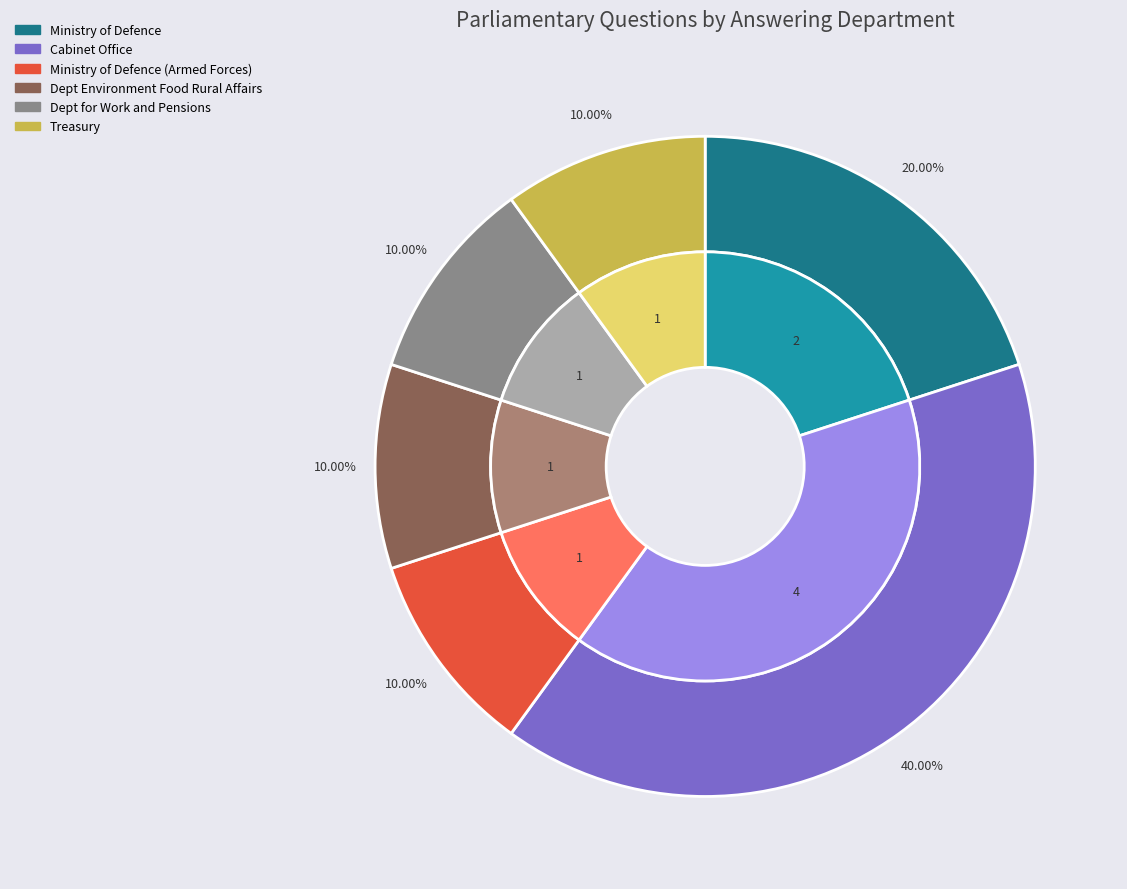

How many slices are in this pie chart?

6